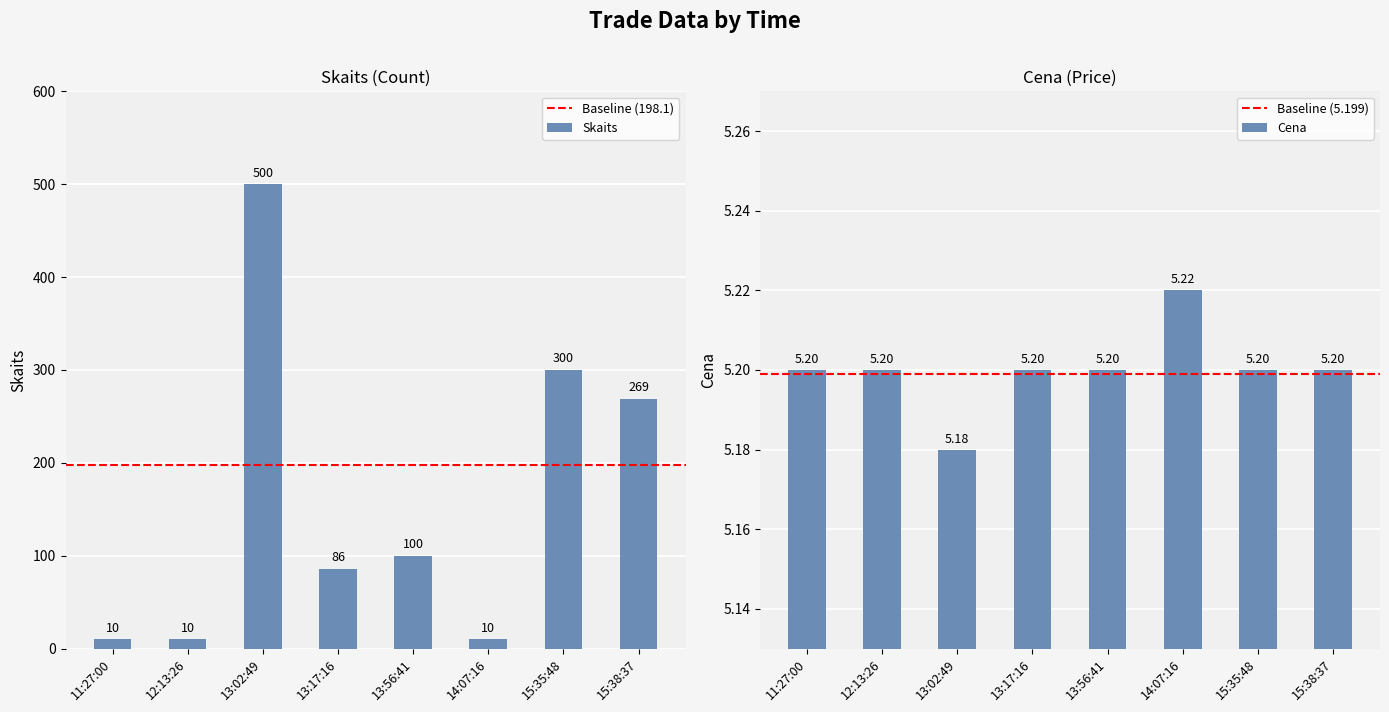

What are all the series names shown in the legend?

Skaits, Cena